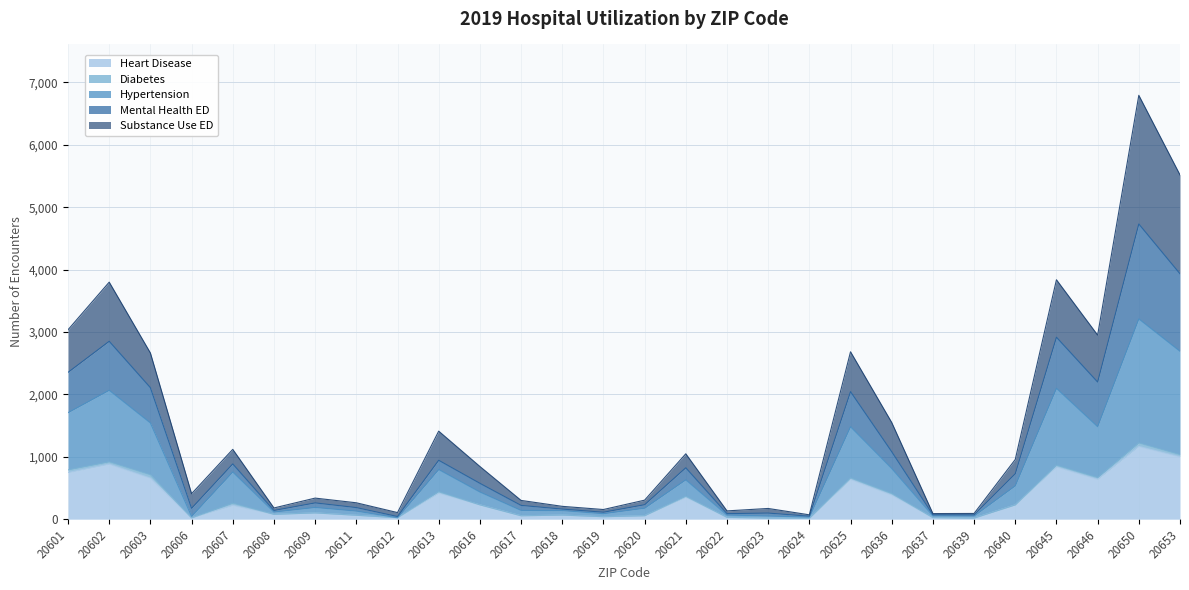

At which category is the sum across all series the highest?

20650